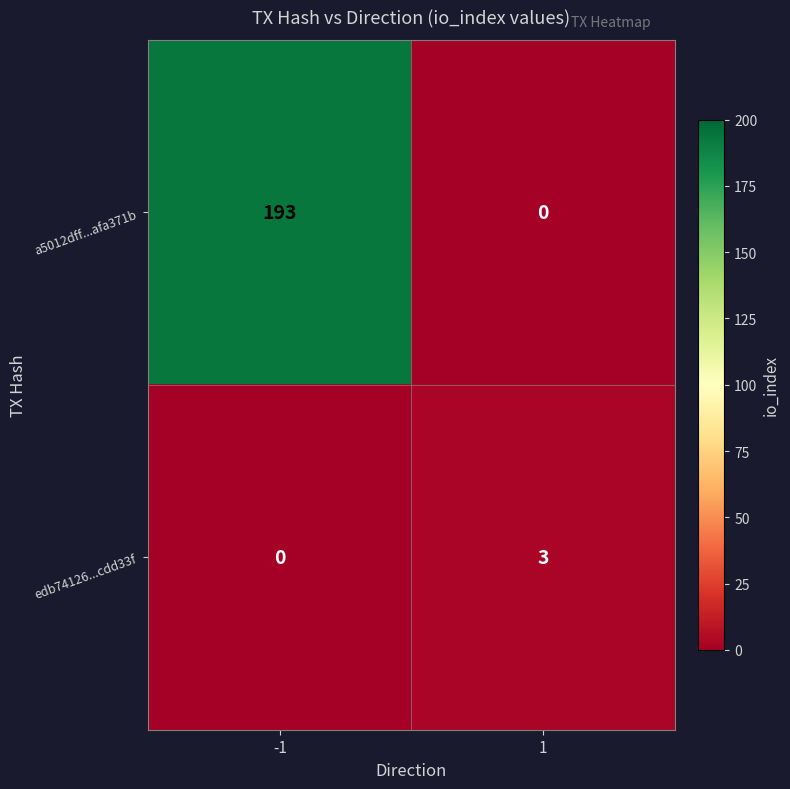

Rank the series by their average value, from lowest to highest.

edb74126...cdd33f, a5012dff...afa371b